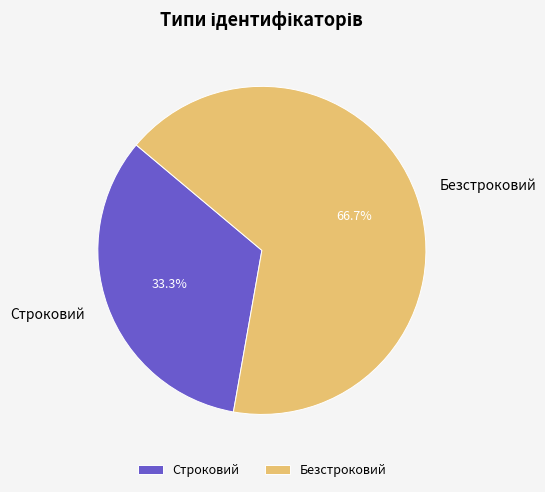

Which has a higher value, Строковий or Безстроковий?

Безстроковий